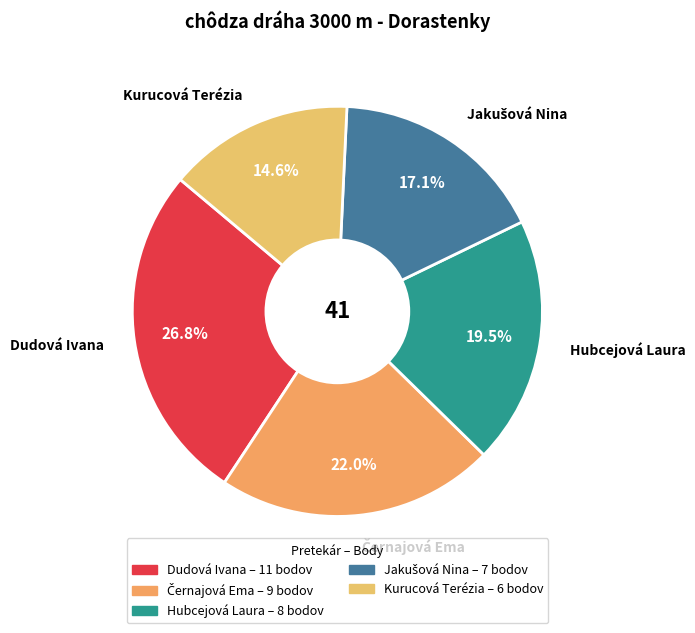

Is there a majority slice in this chart?

No